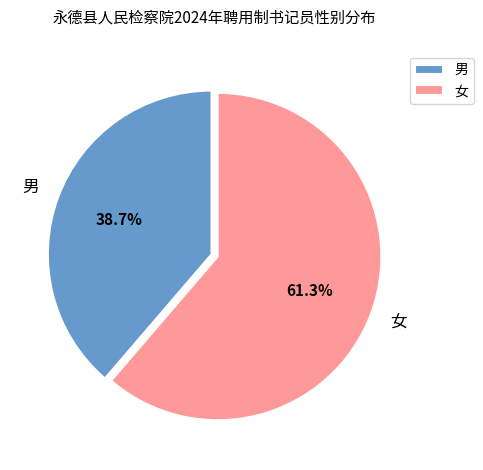

Which category accounts for the majority?

女